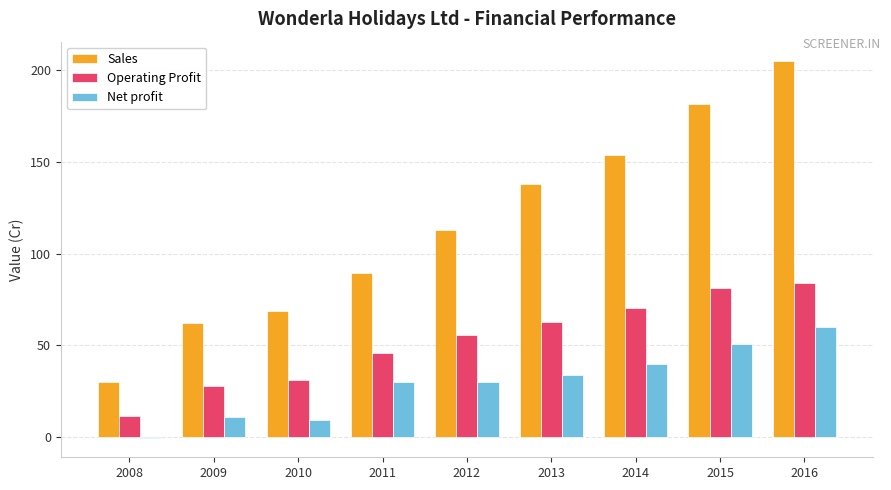

Read the Operating Profit value at 2009.

27.7